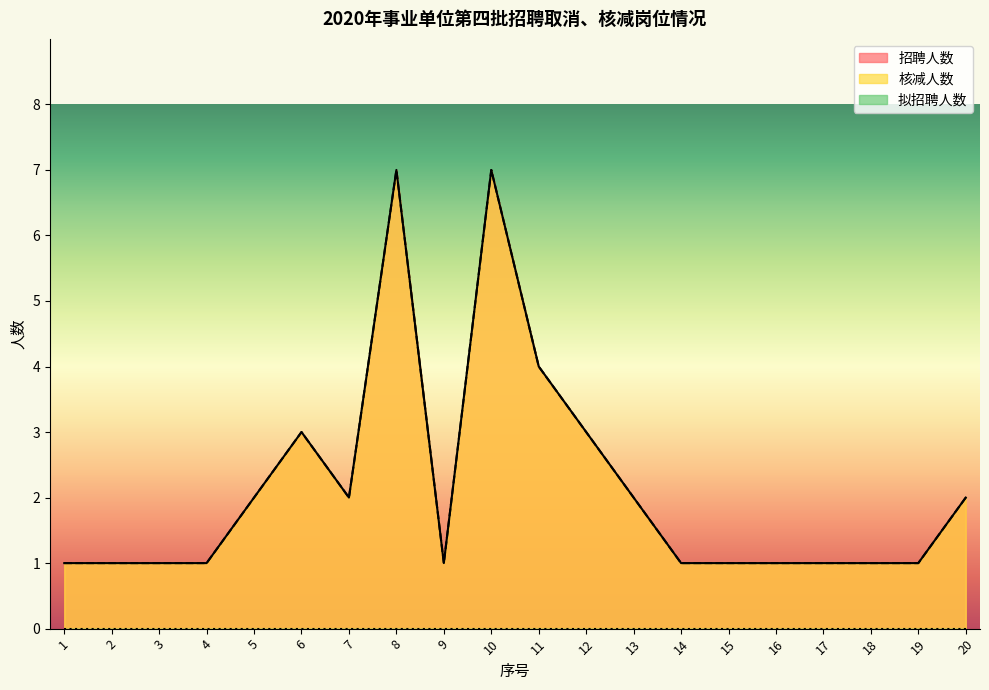

Which series has the largest range (max minus min)?

招聘人数